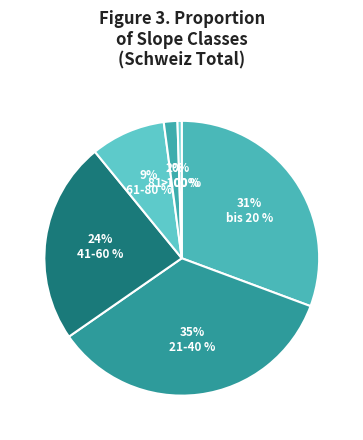

What portion of the pie excludes 61-80 %?

91.2%